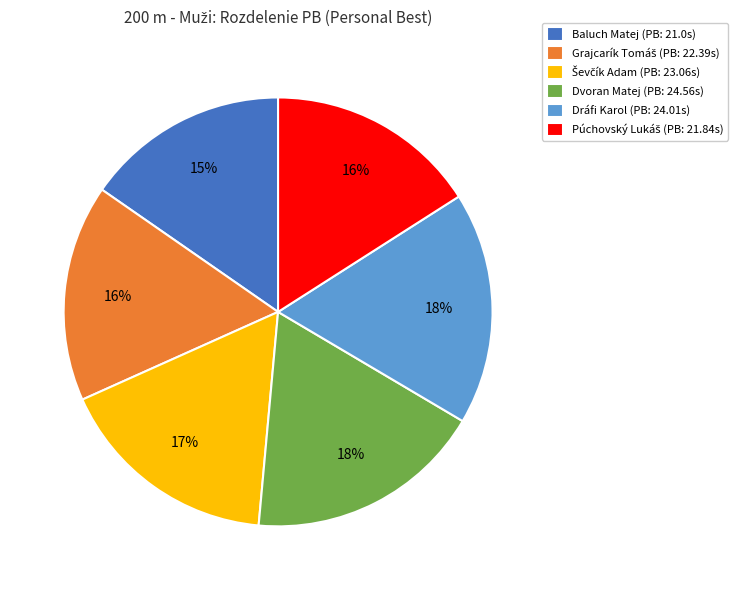

How many segments does this pie chart have?

6